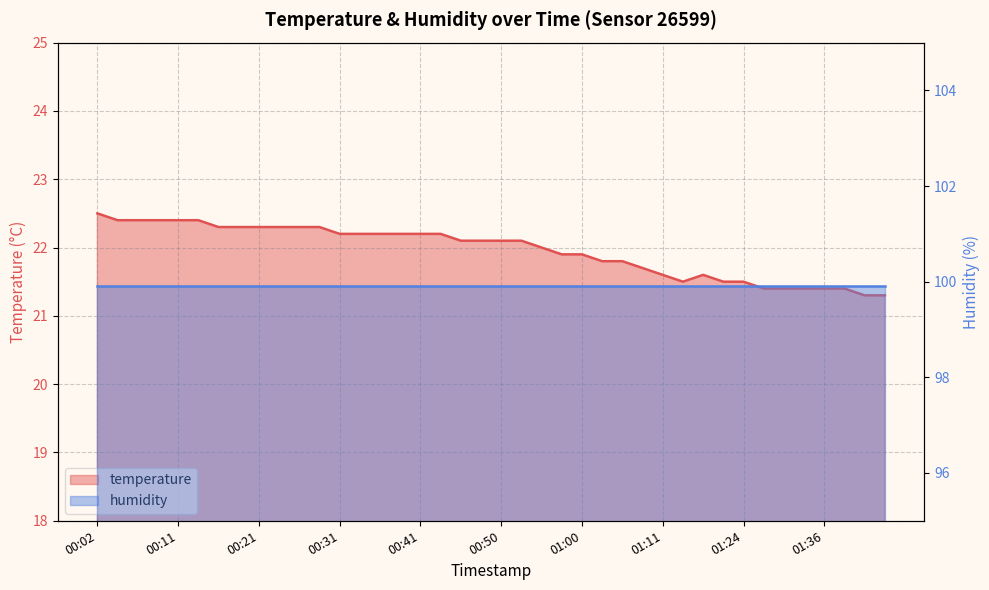

The value at 01:16 is 31.4. True or false?

False